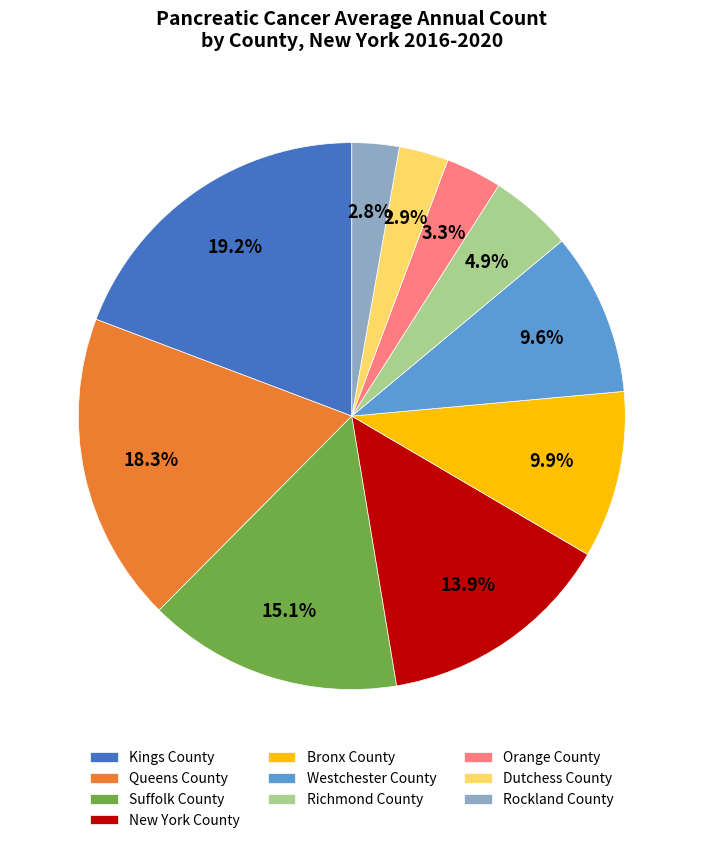

The New York County slice represents 1% of the pie. True or false?

False